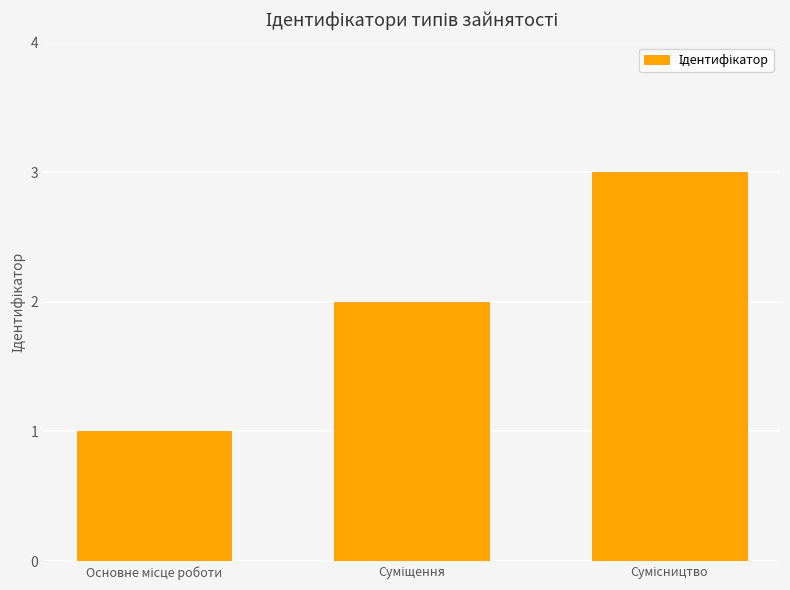

What is the greatest value displayed?

3